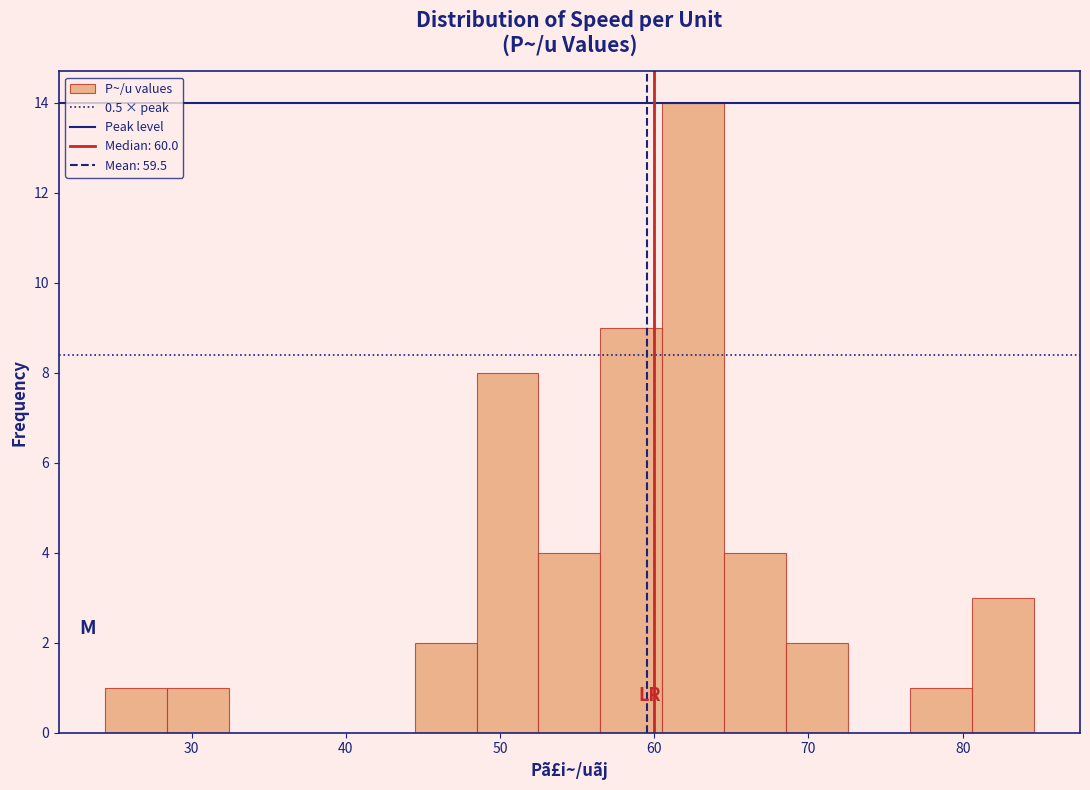

Which range on the x-axis has the tallest bar?

61 to 65